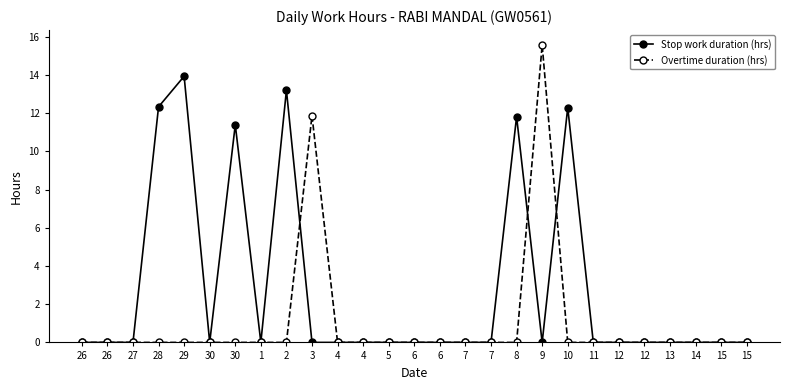

At which category is the sum across all series the highest?

9